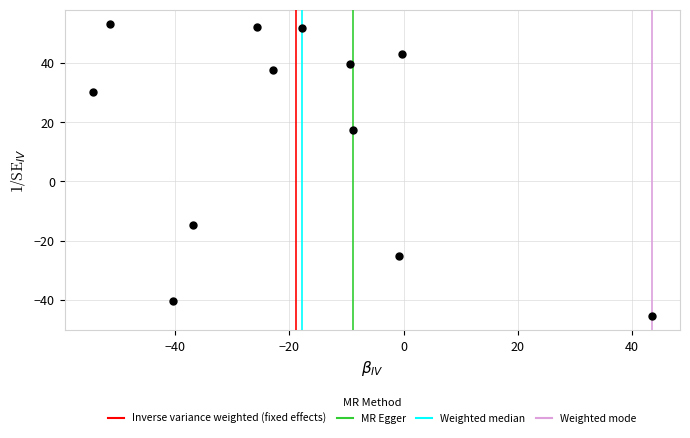

What Y value in the scatter plot is closest to 3?

17.4